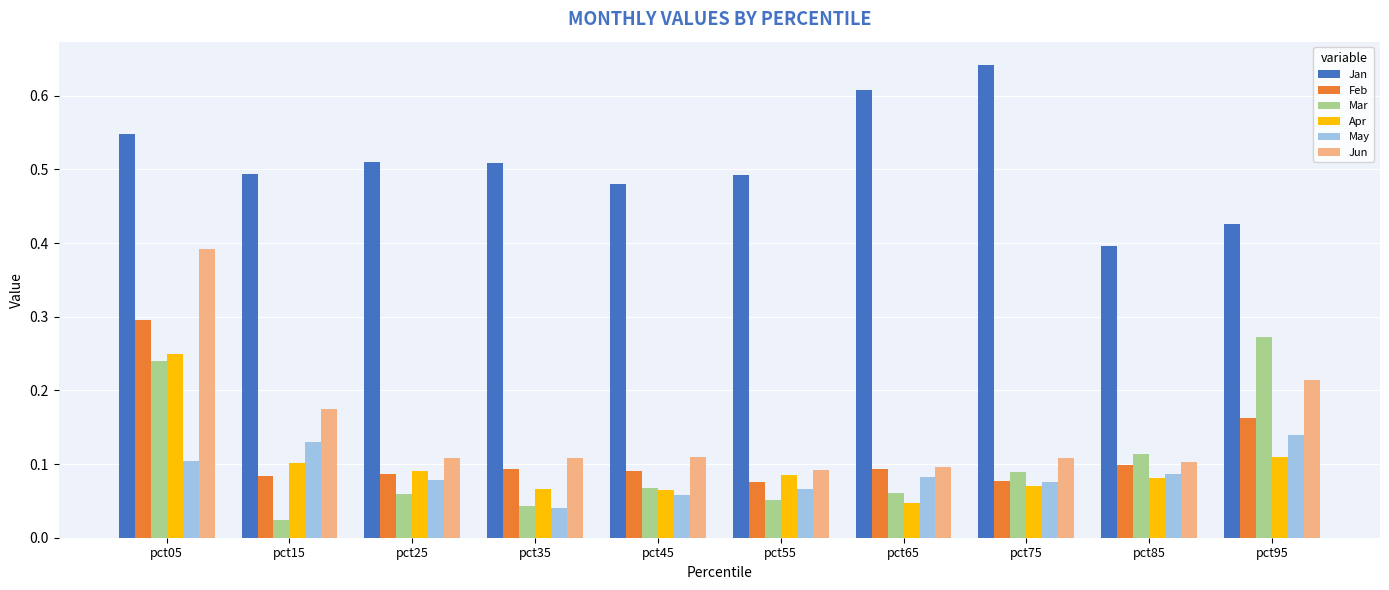

Which series has the largest range (max minus min)?

Jun